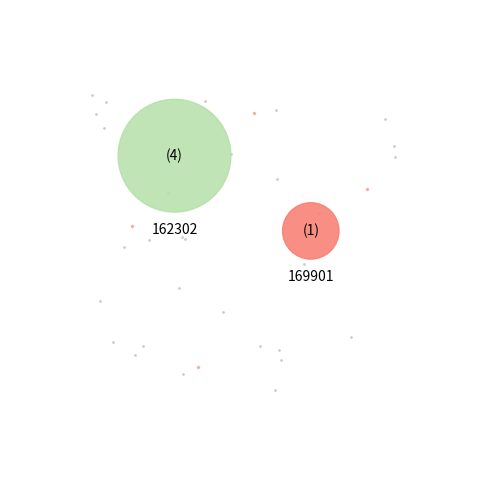

The 169901 slice represents 14% of the pie. True or false?

False